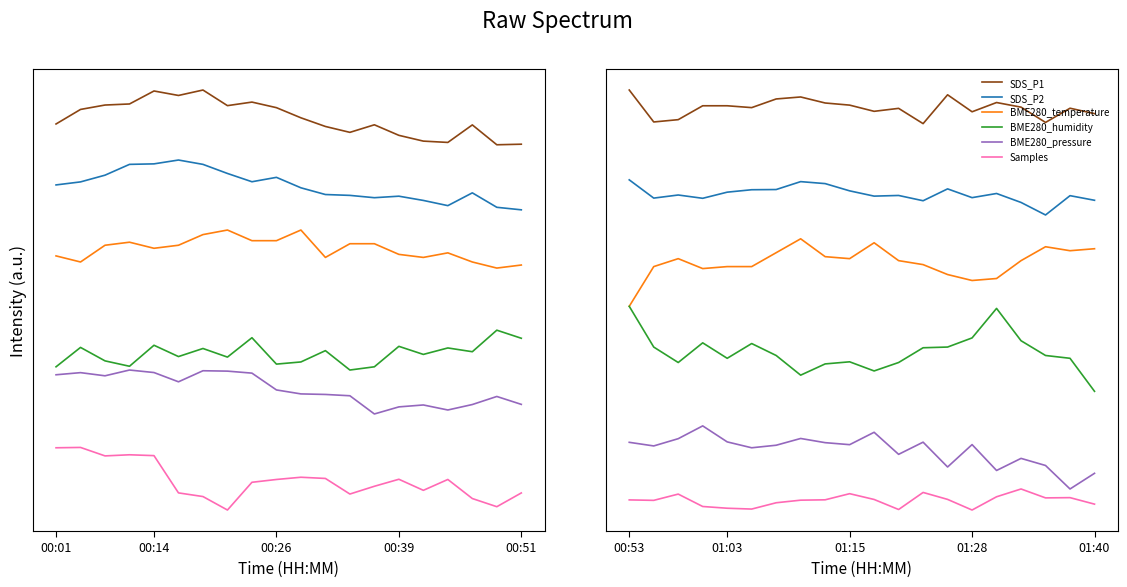

What is the maximum value for SDS_P2?

4.4